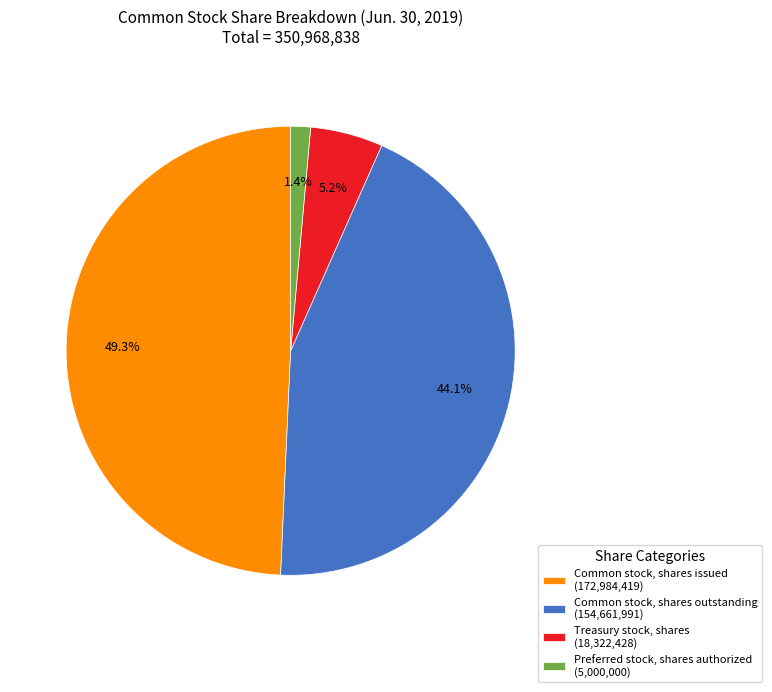

Does Common stock, shares issued account for over 50% of the chart?

No